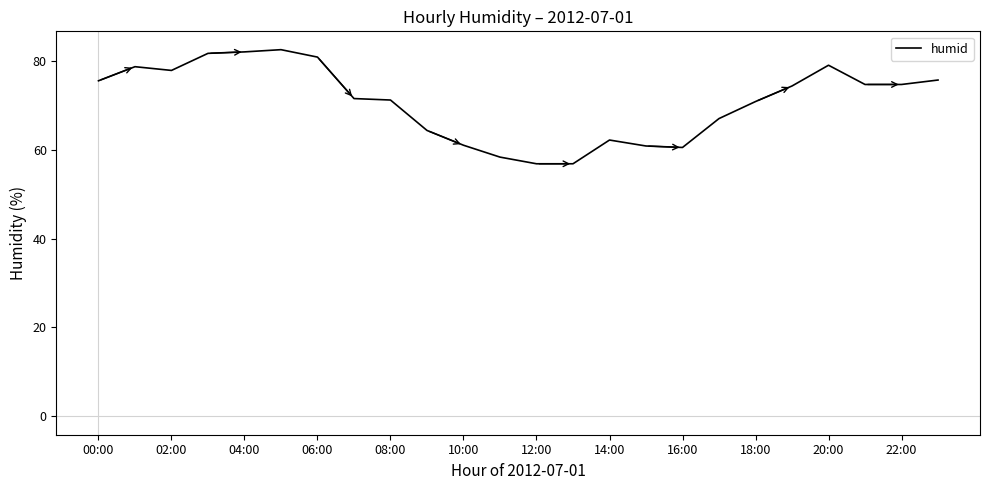

What is the minimum value shown in the chart?

56.8